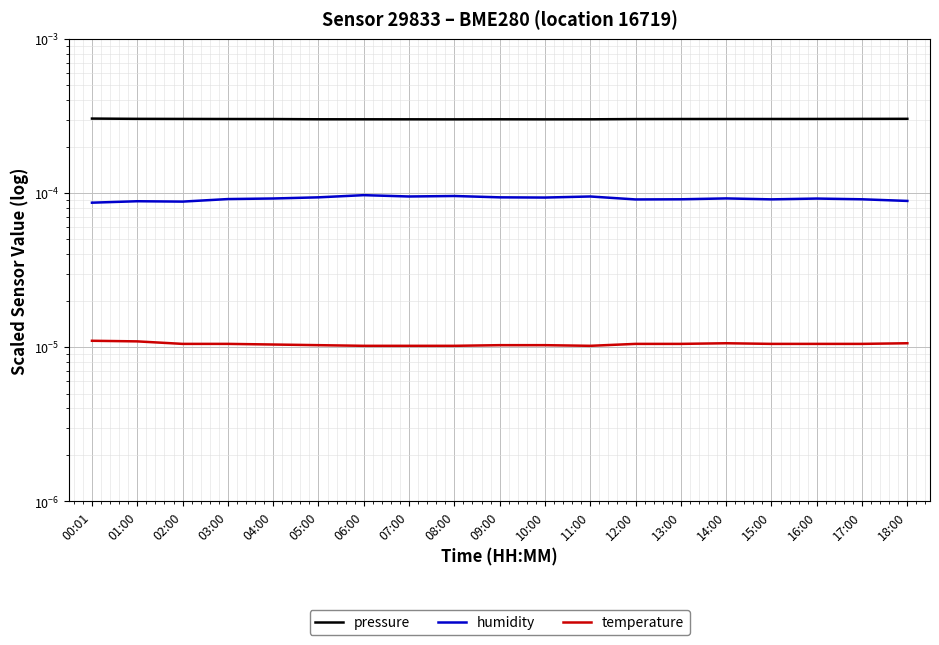

How many distinct data groups are displayed?

3